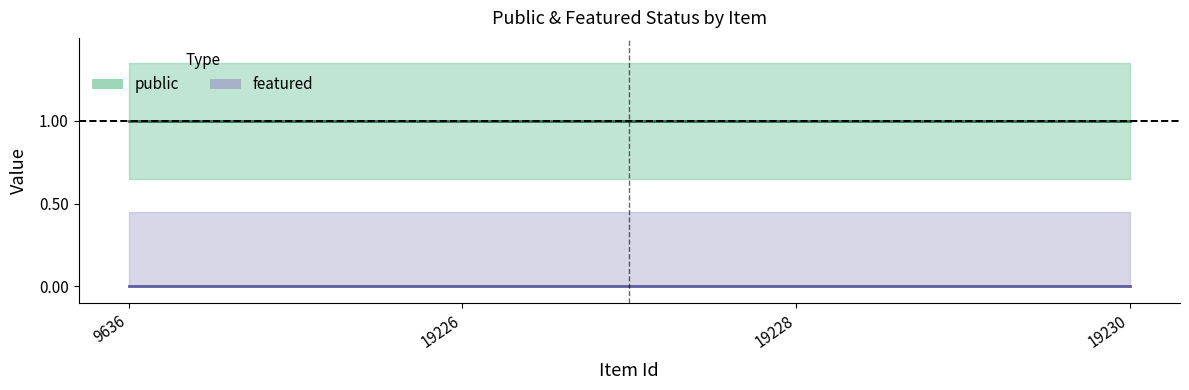

List the series in order of their overall mean, lowest first.

featured, public